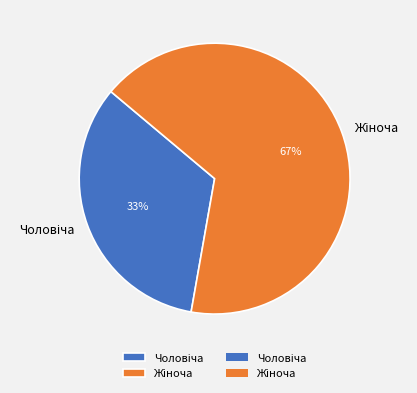

Is there a majority slice in this chart?

Yes